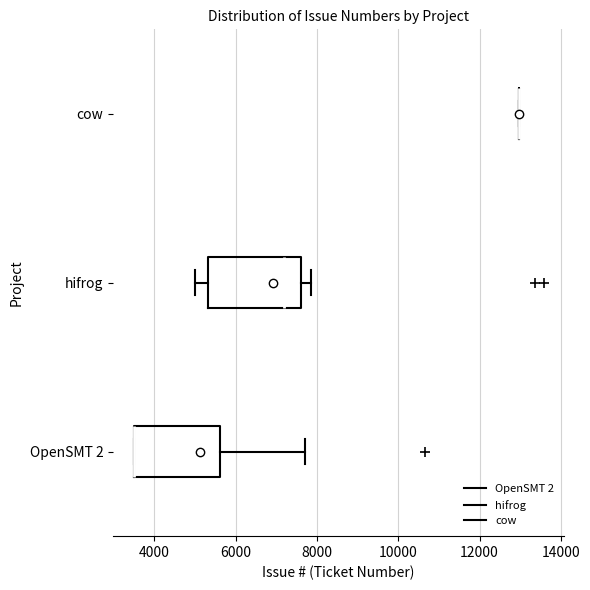

Reading bottom to top, read every box against the x-axis: the position of its median line, the range the box covers, and the ends of its whiskers. The values are not printed on the chart, so give them approximately, as read against the axis.

OpenSMT 2: median 3600 (drawn on the box's left edge), box 3400 to 5600, whiskers 3400 to 7800
hifrog: median 7200, box 5400 to 7600, whiskers 5000 to 7800
cow: box collapsed to a line at 13000, whiskers 13000 to 13000